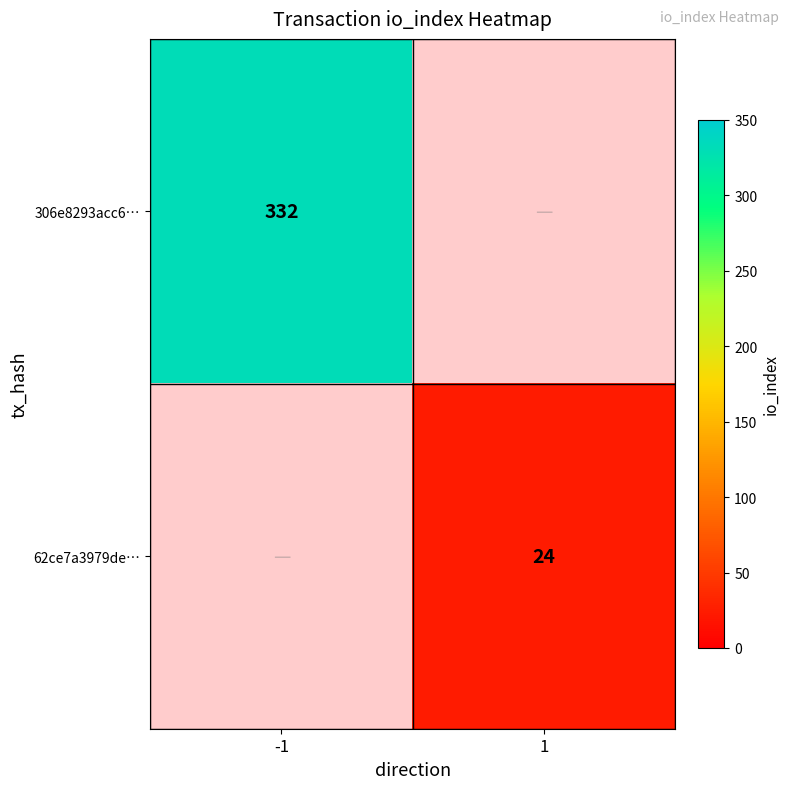

What is the greatest value displayed?

332.0